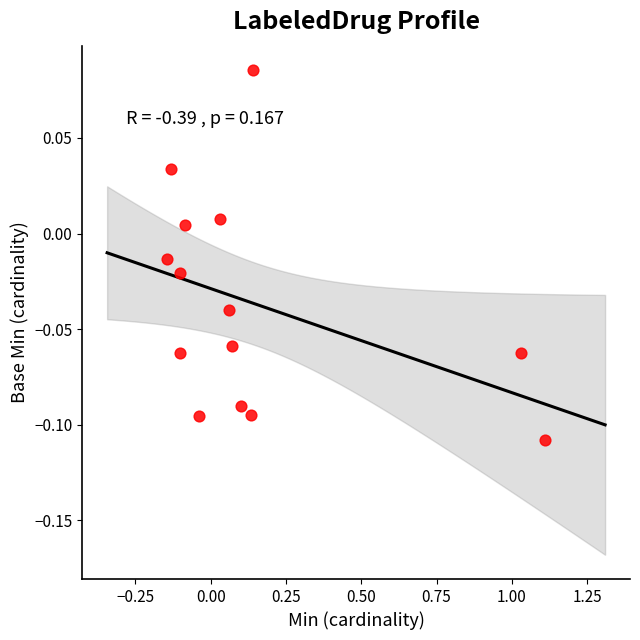

What is the range of X values (max minus min)?

1.3